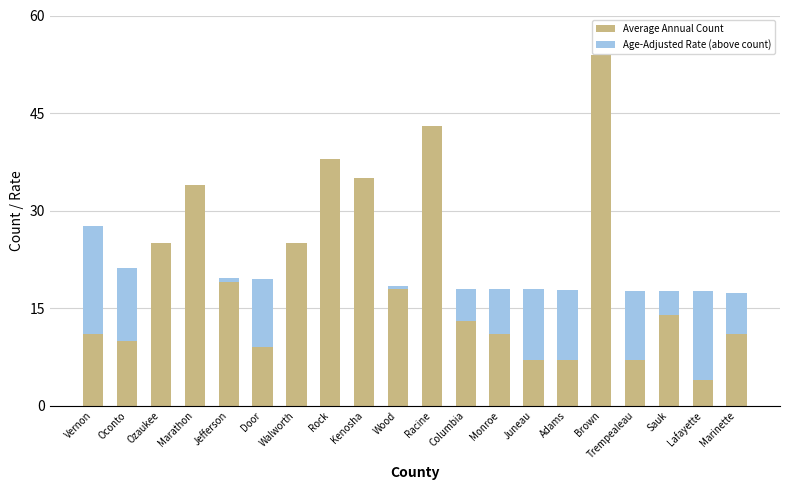

At which category is the sum across all series the highest?

Brown